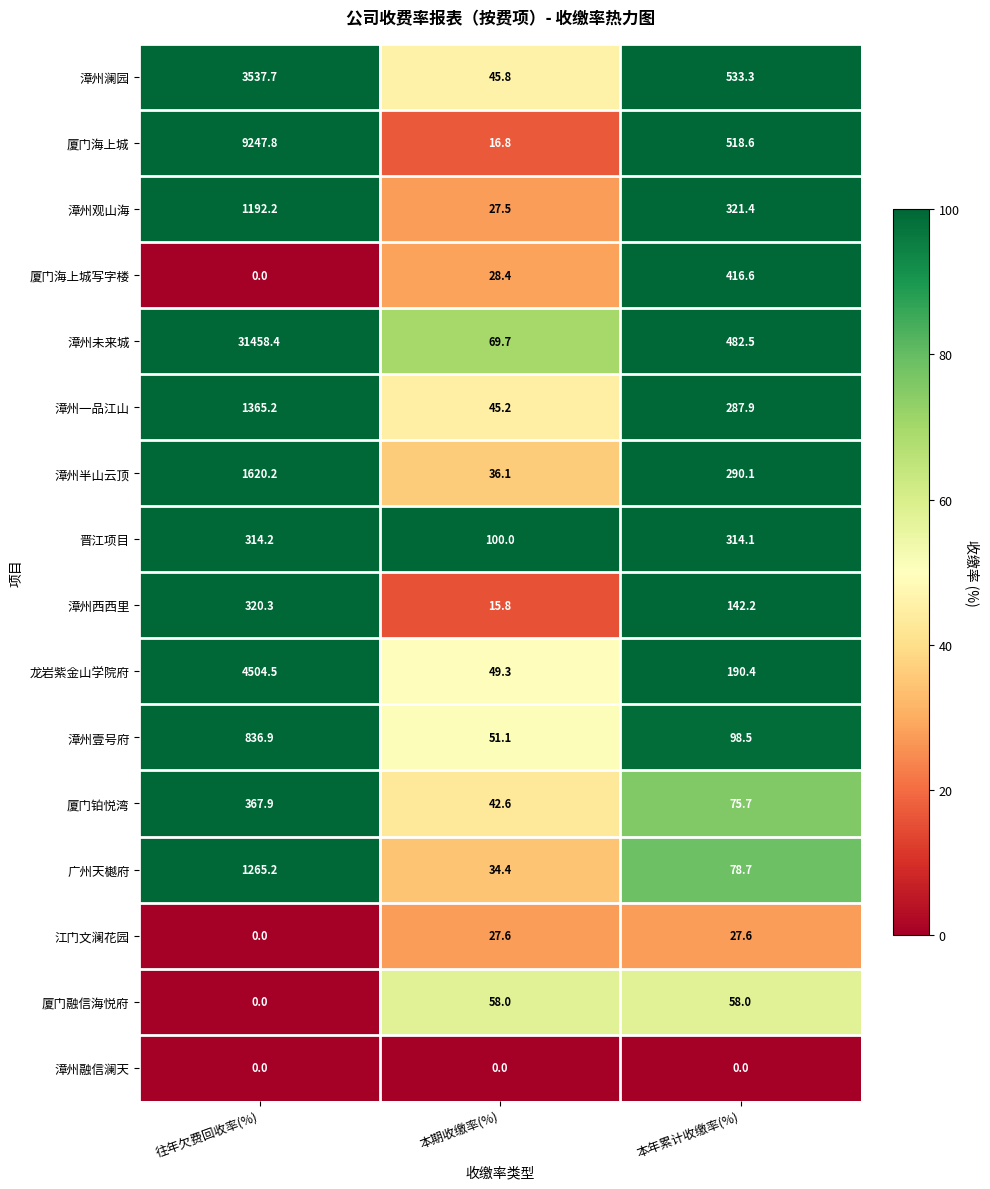

The 漳州观山海 series shows 144.9 at 本年累计收缴率(%). True or false?

False